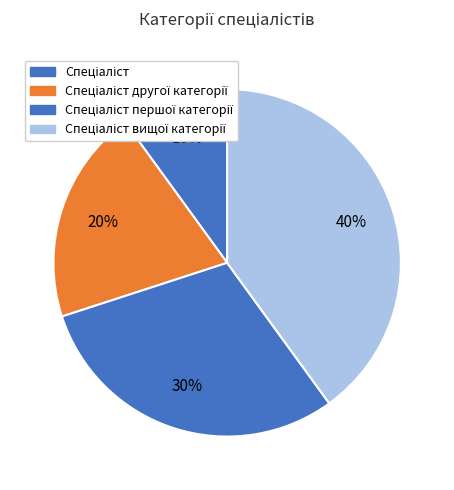

How many segments does this pie chart have?

4